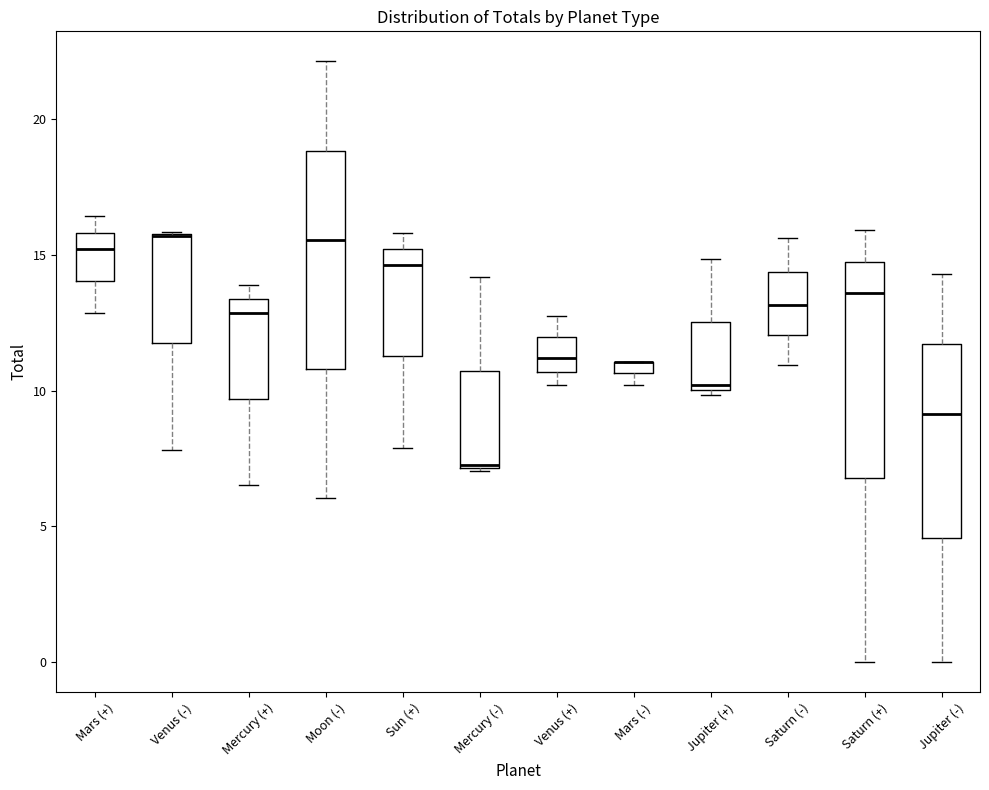

Where does the lower whisker of the box for Venus (-) end on the y-axis? The values are not printed on the chart, so give them approximately, as read against the axis.

8.0